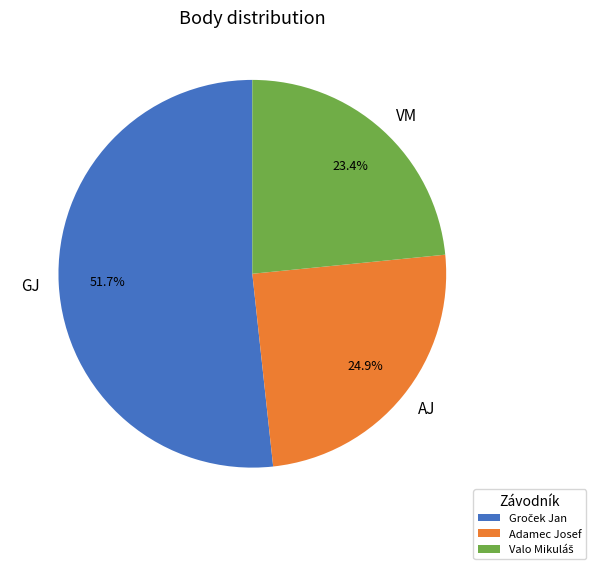

To the nearest percent, what is the difference between the largest and smallest slice percentages?

28%